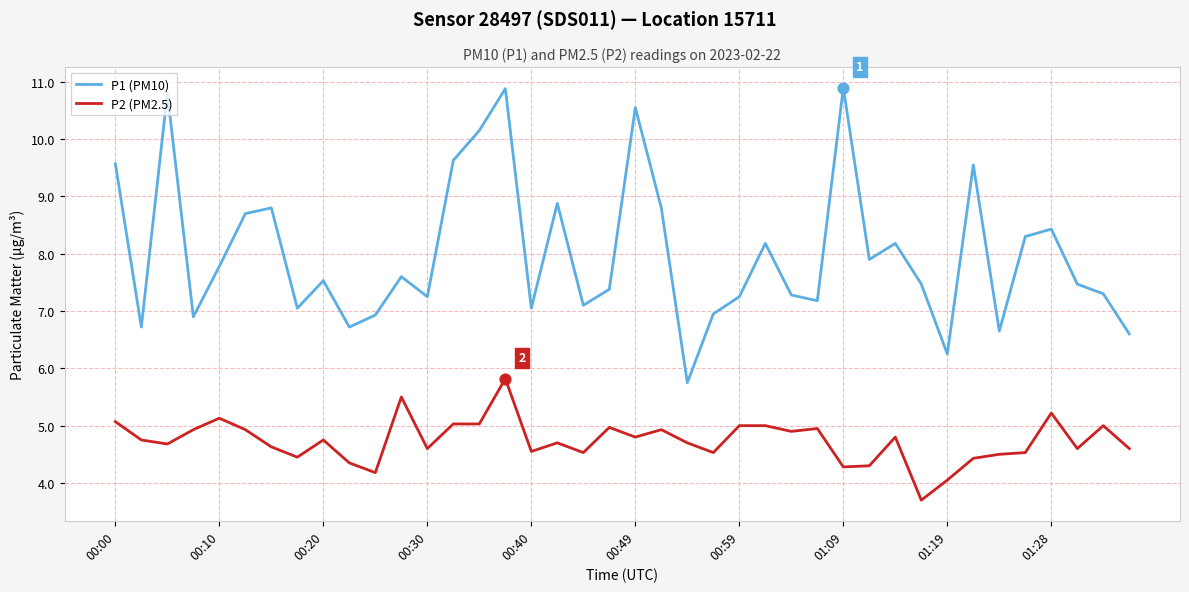

What are all the series names shown in the legend?

P1 (PM10), P2 (PM2.5)